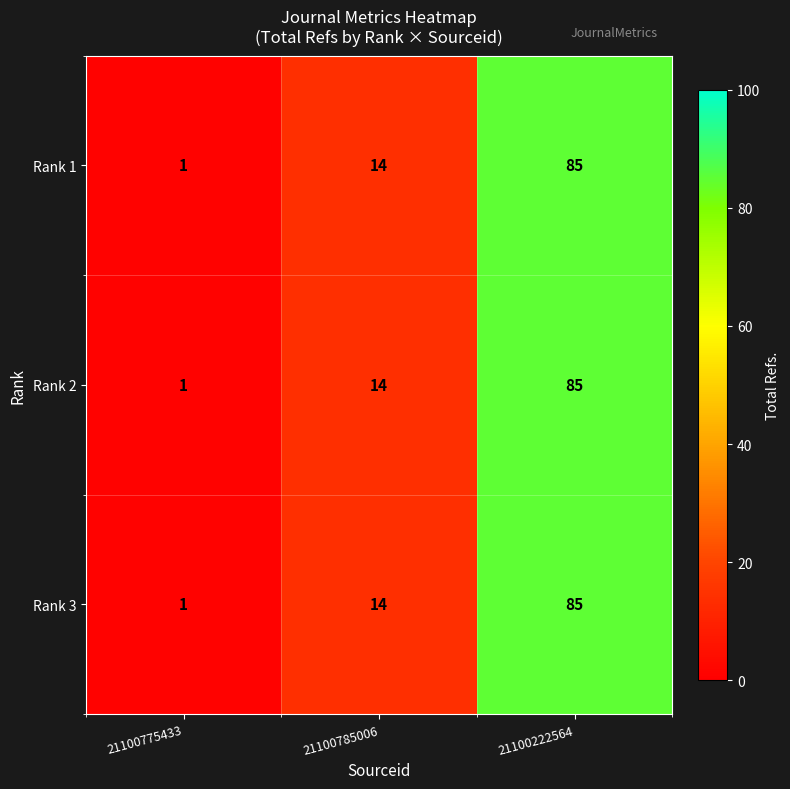

Which label corresponds to the largest value in the chart?

21100222564